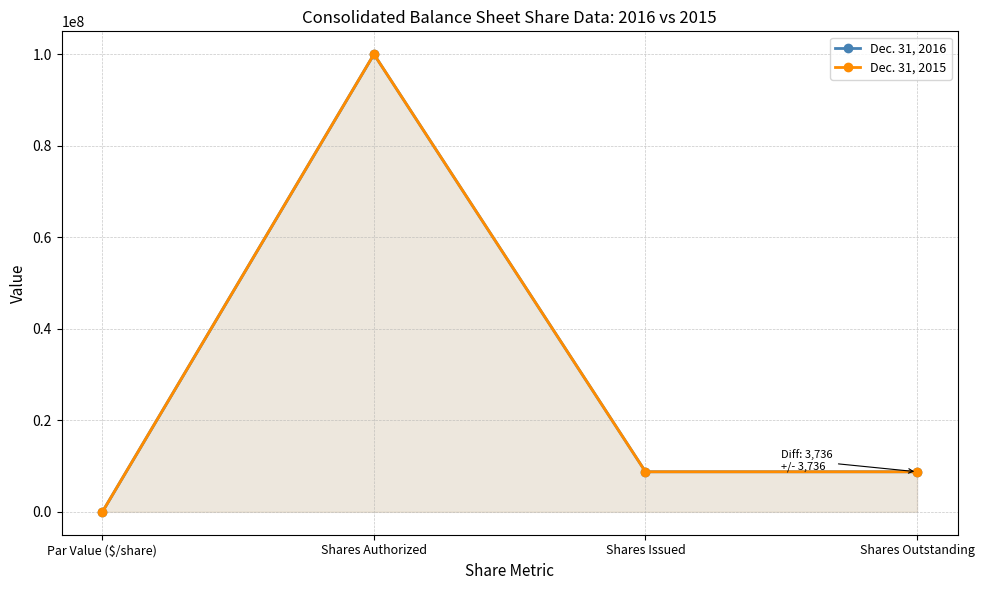

What is the approximate value of Dec. 31, 2015 at Shares Issued, to the nearest 50?

8752350